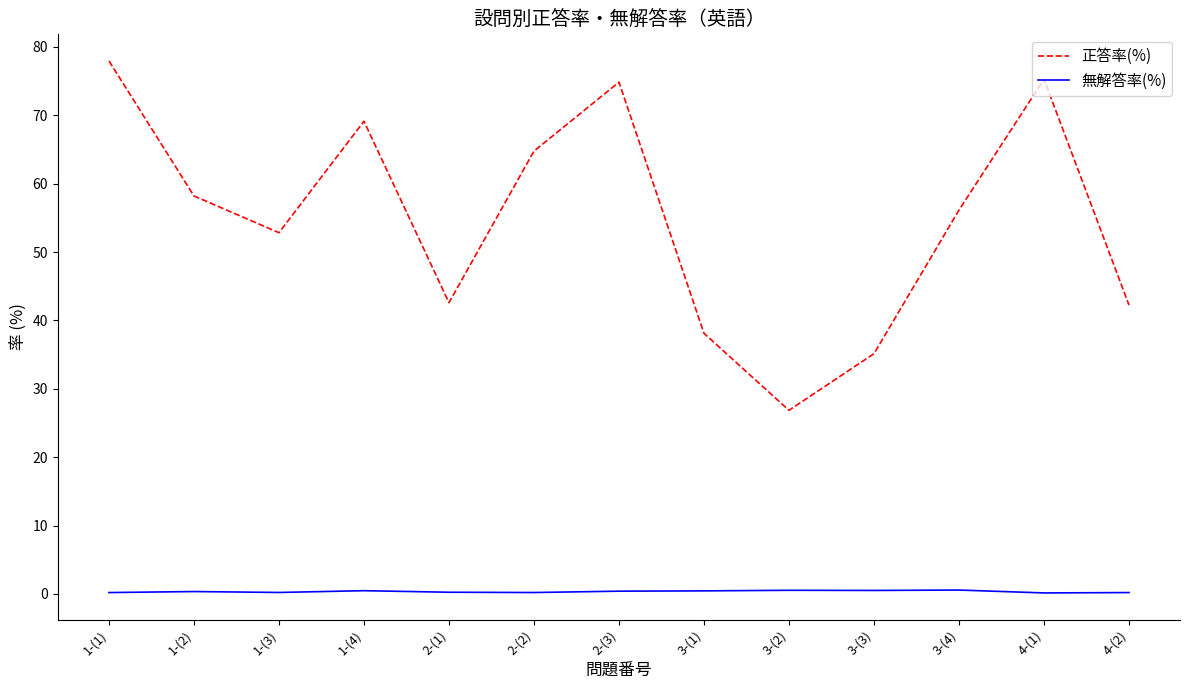

Between 1-(3) and 1-(4), which series saw the biggest shift?

正答率(%)